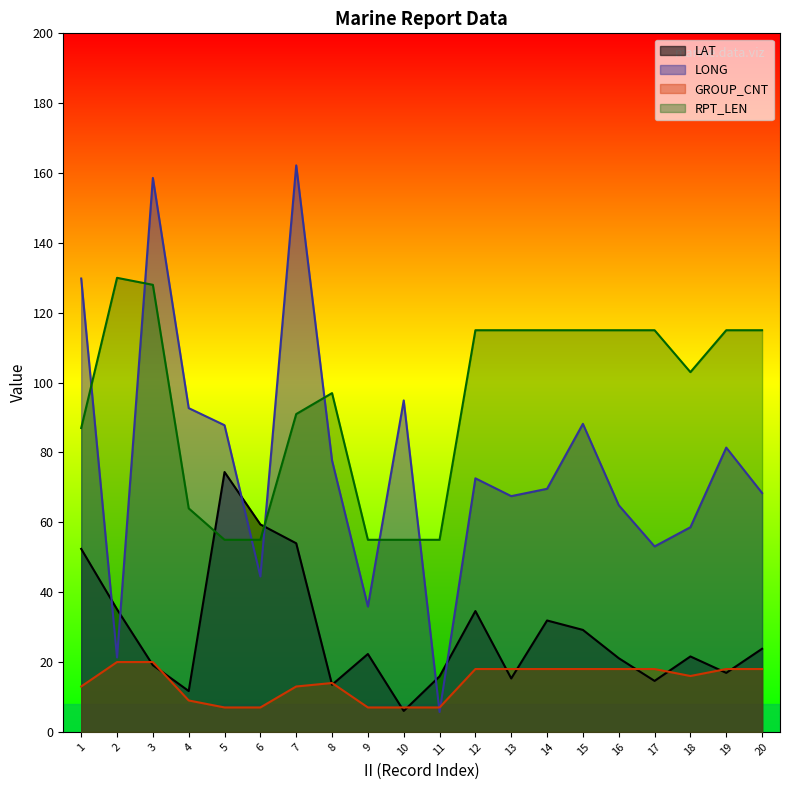

The LONG series shows 158.6 at 3. True or false?

True